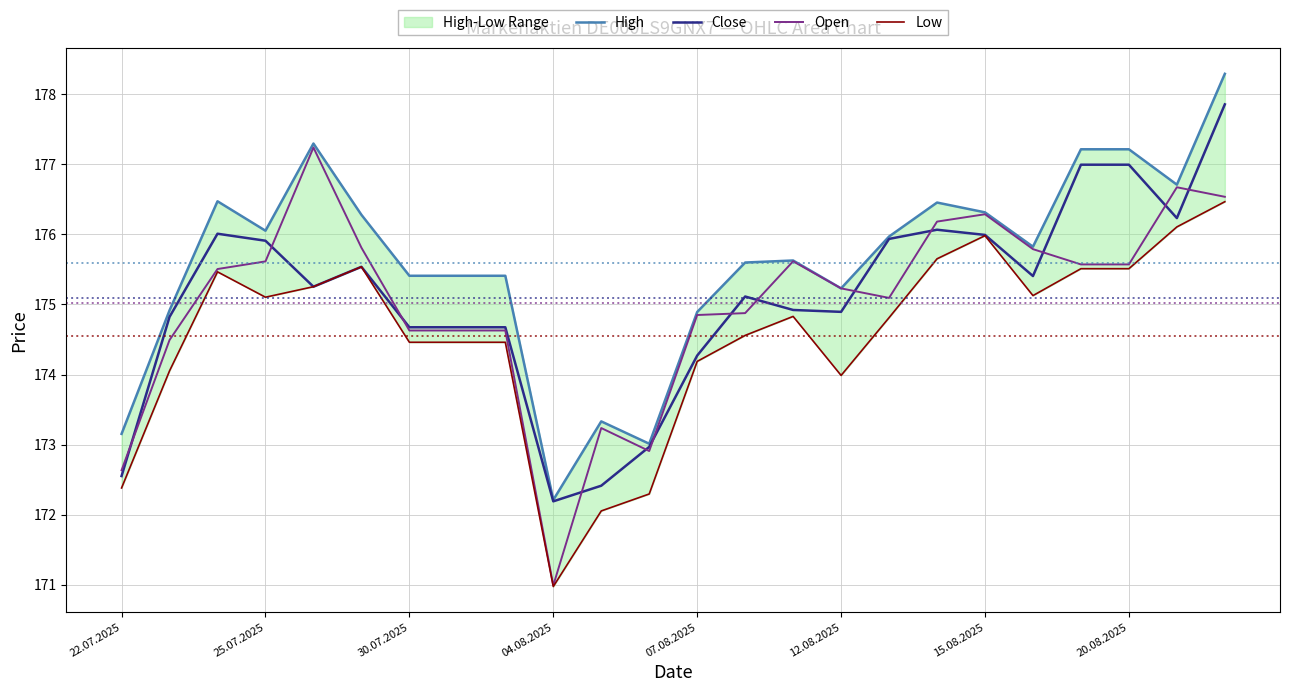

Reading left to right, what are all the values shown in this chart?

High: 173.2	174.9	176.5	176.1	177.3	176.3	175.4	175.4	175.4	172.2	173.3	173.0	174.9	175.6	175.6	175.2	176.0	176.5	176.3	175.8	177.2	177.2	176.7	178.3
Close: 172.6	174.8	176.0	175.9	175.3	175.5	174.7	174.7	174.7	172.2	172.4	173.0	174.3	175.1	174.9	174.9	175.9	176.1	176.0	175.4	177.0	177.0	176.2	177.9
Open: 172.6	174.5	175.5	175.6	177.2	175.8	174.6	174.6	174.6	171.0	173.2	172.9	174.8	174.9	175.6	175.2	175.1	176.2	176.3	175.8	175.6	175.6	176.7	176.5
Low: 172.4	174.1	175.5	175.1	175.3	175.5	174.5	174.5	174.5	171.0	172.1	172.3	174.2	174.6	174.8	174.0	174.8	175.7	176.0	175.1	175.5	175.5	176.1	176.5